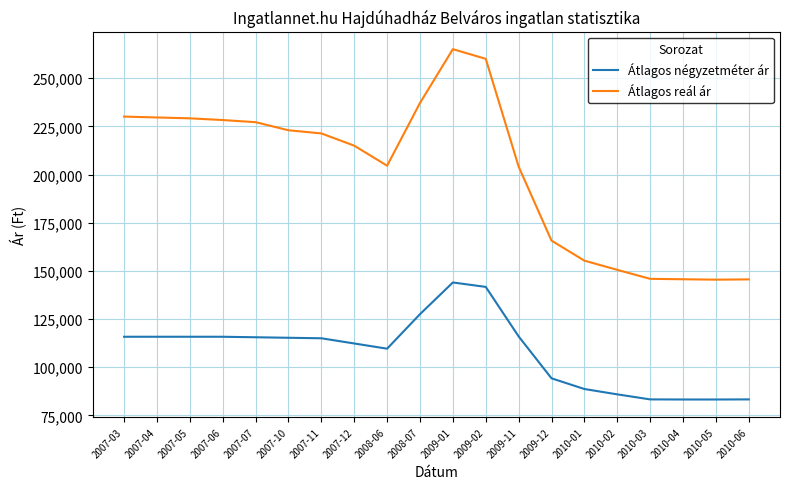

What is the difference between the maximum and minimum values in the Átlagos reál ár series?

119640